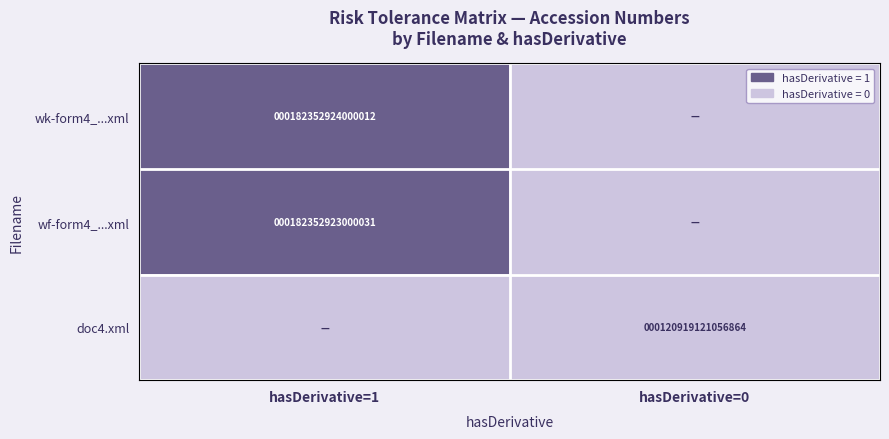

The wf-form4_...xml series shows 46974116190896 at hasDerivative=1. True or false?

False